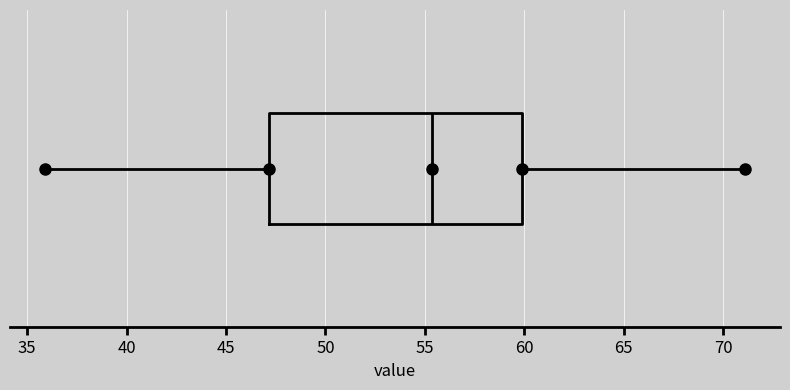

Read this box plot against the x-axis: the position of the median line, the range covered by the box, and the ends of both whiskers. The values are not printed on the chart, so give them approximately, as read against the axis.

median 55.5, box 47.0 to 60.0, whiskers 36.0 to 71.0